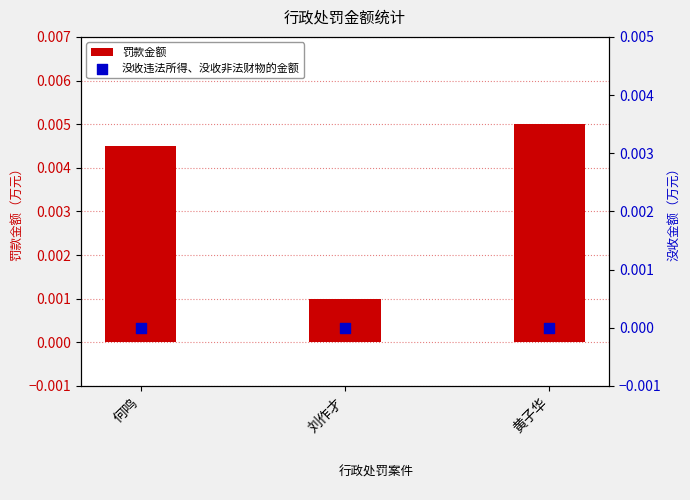

Which series has the largest total across all categories?

罚款金额